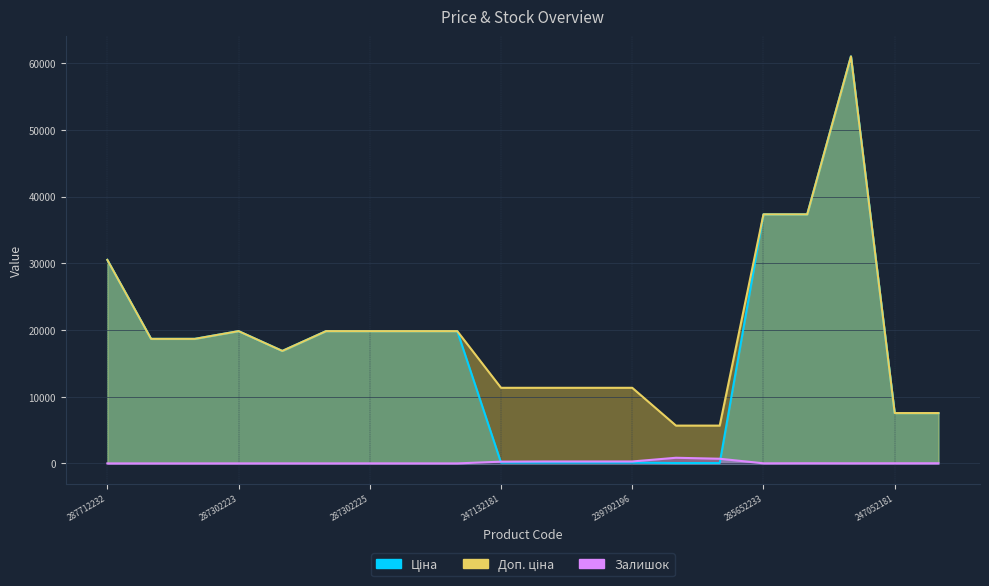

True or false: Ціна and Доп. ціна cross at least once.

False